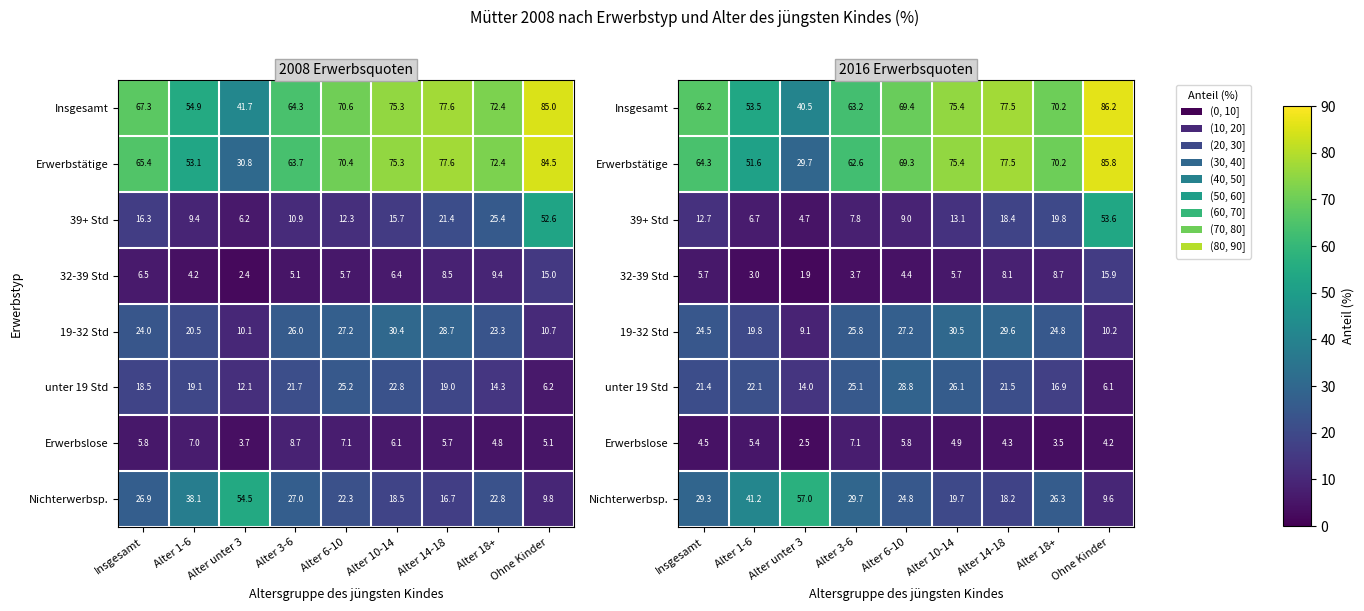

Rank the series by their maximum value, from lowest to highest.

Erwerbslose, 32-39 Std, unter 19 Std, 19-32 Std, 39+ Std, Nichterwerbsp., Erwerbstätige, Insgesamt